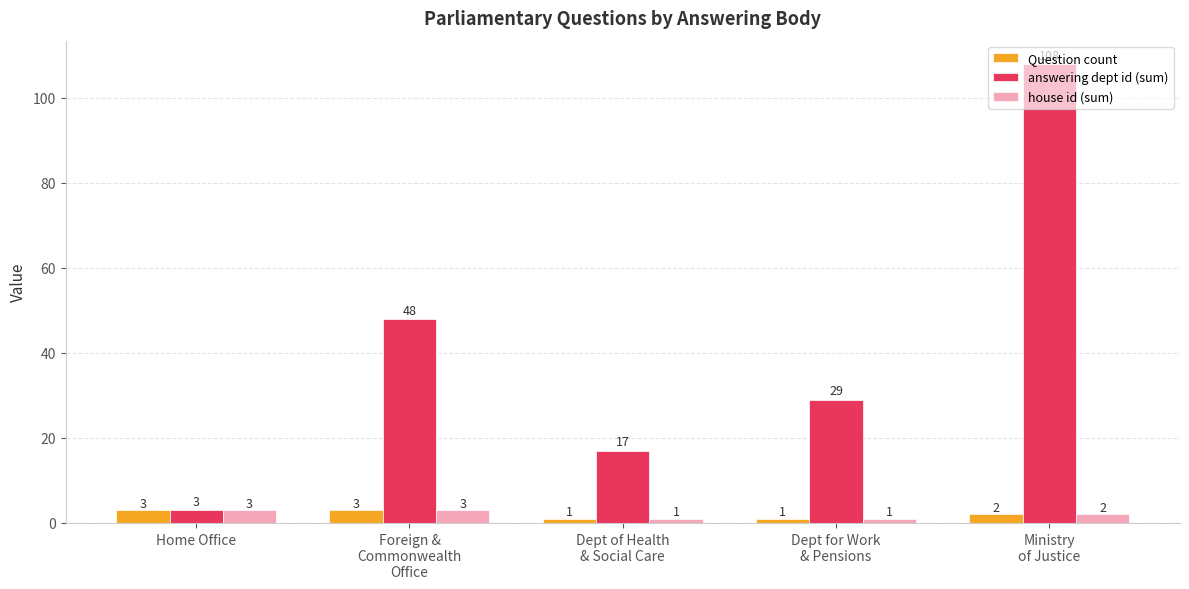

What is the approximate value of house id (sum) at Home Office?

3